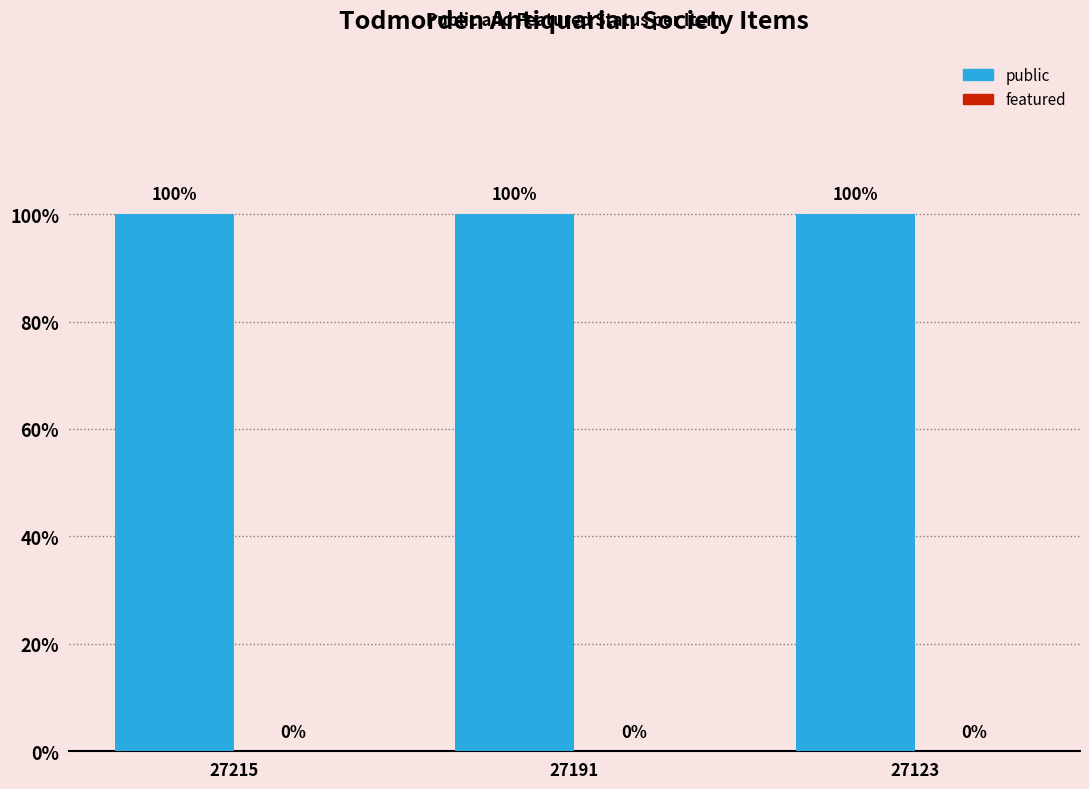

The value of public at 27215 is 1. True or false?

True